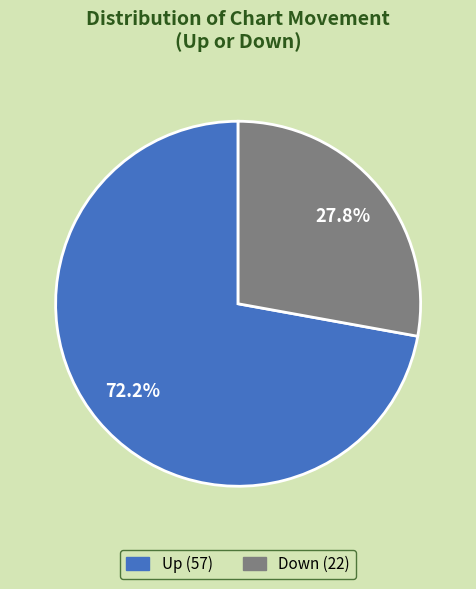

Does any single category account for the majority?

Yes